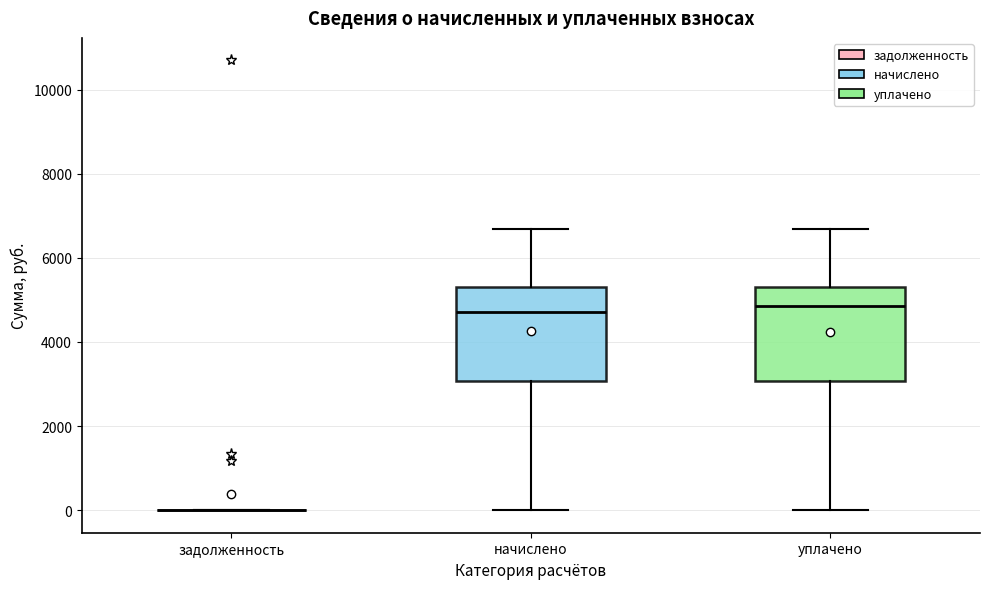

Reading left to right, read every box against the y-axis: the position of its median line, the range the box covers, and the ends of its whiskers. The values are not printed on the chart, so give them approximately, as read against the axis.

задолженность: box collapsed to a line at 0, whiskers 0 to 0
начислено: median 4800, box 3000 to 5400, whiskers 0 to 6600
уплачено: median 4800, box 3000 to 5400, whiskers 0 to 6600